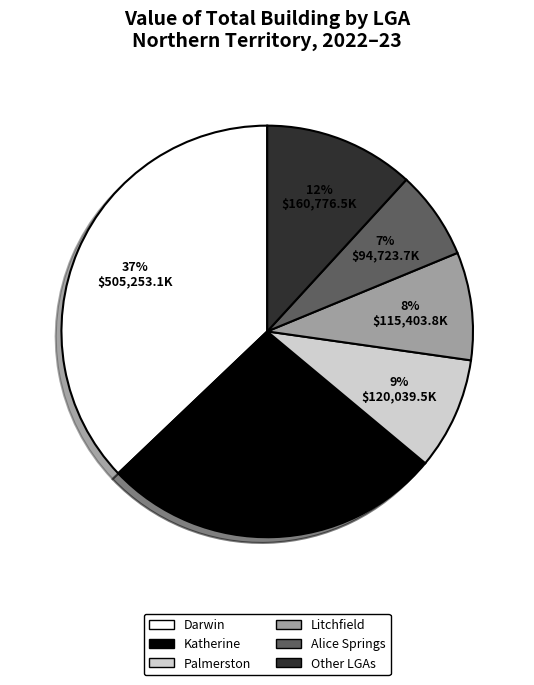

To the nearest percent, what is the difference between the largest and smallest slice percentages?

30%